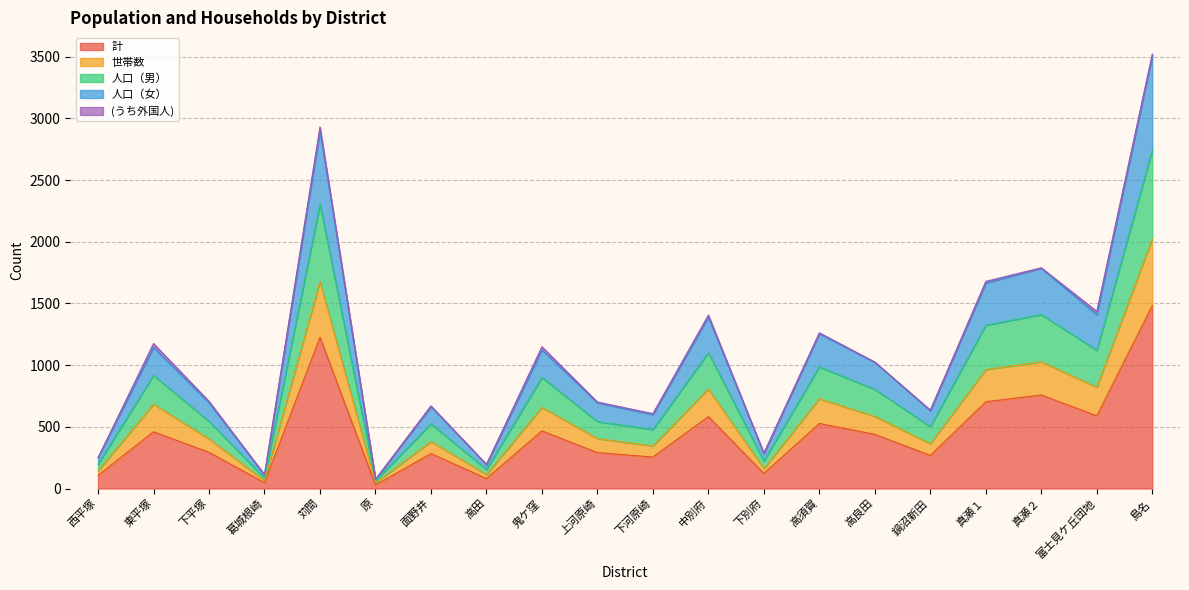

What is the total value across all series at 高良田?

1025